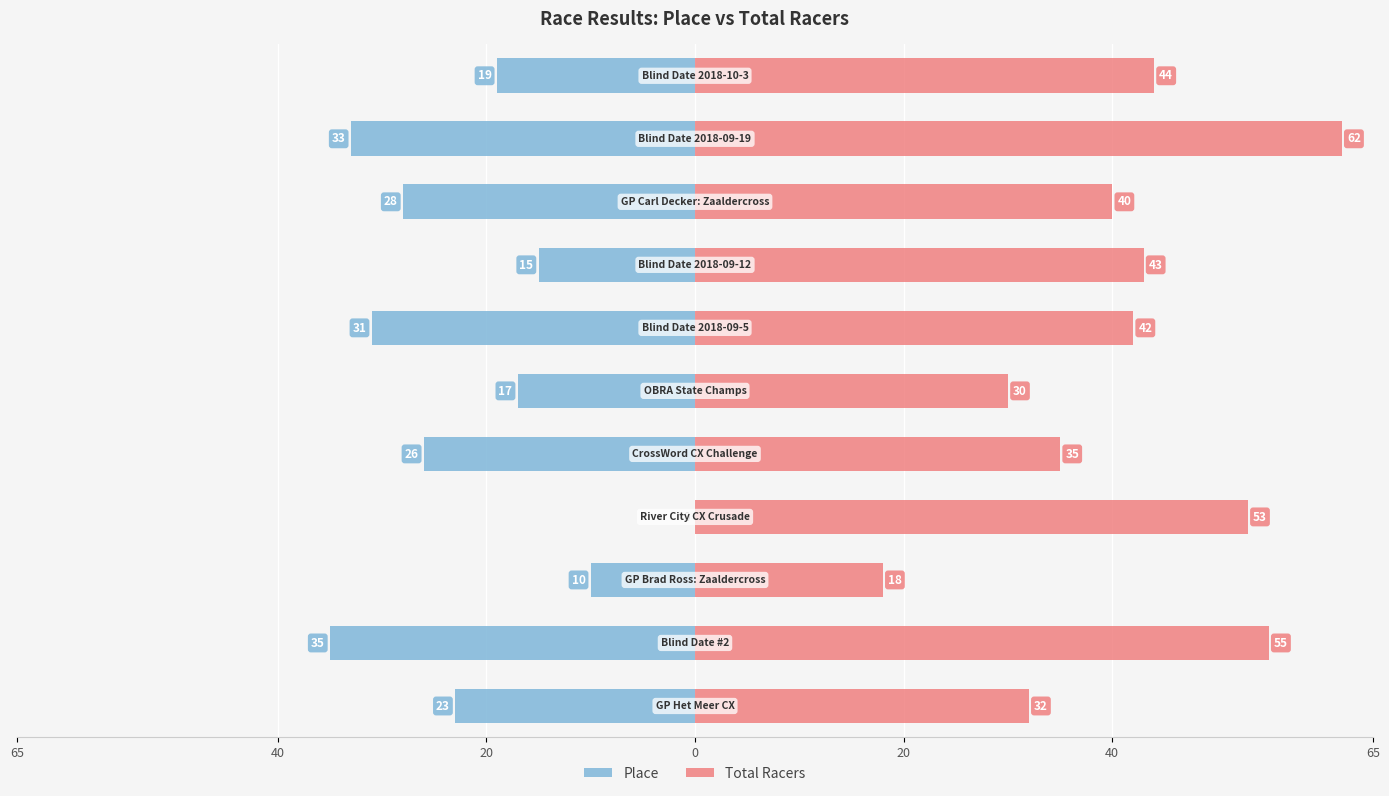

How many bars are there in each group?

2